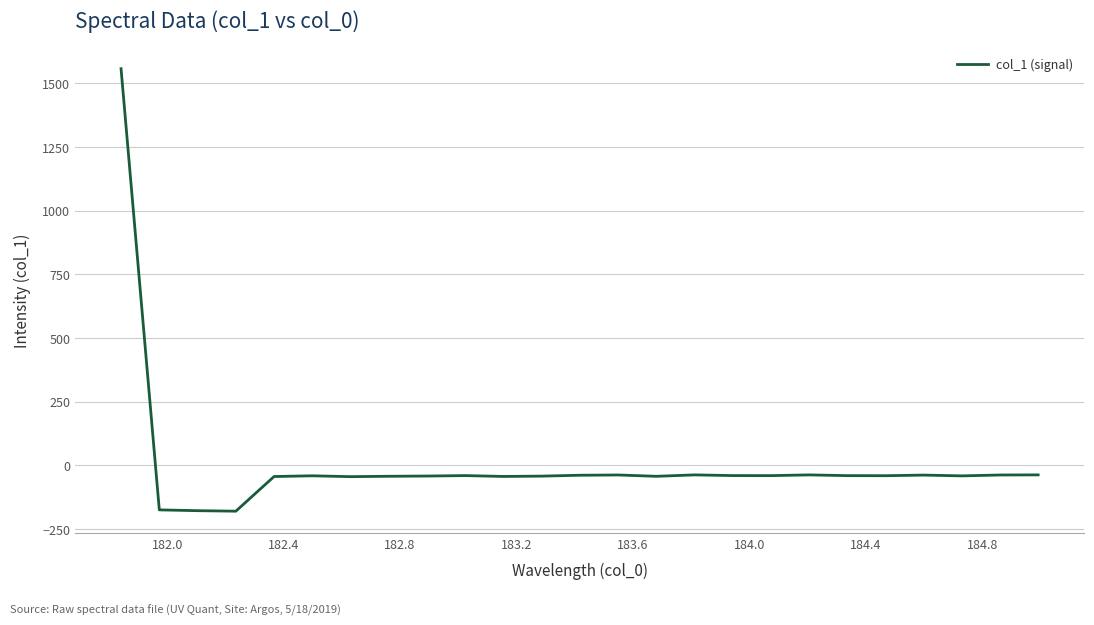

What is the minimum value shown in the chart?

-179.9